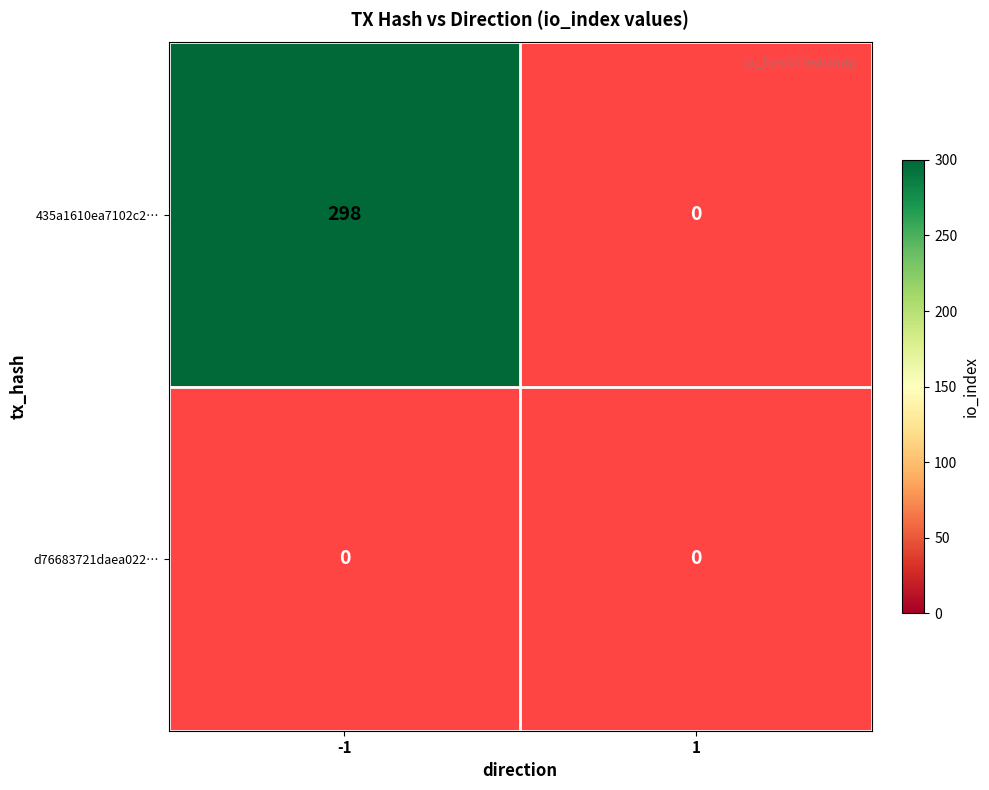

The value of 435a1610ea7102c2c4cee41ab76252712622de4 at -1 is 298. True or false?

True